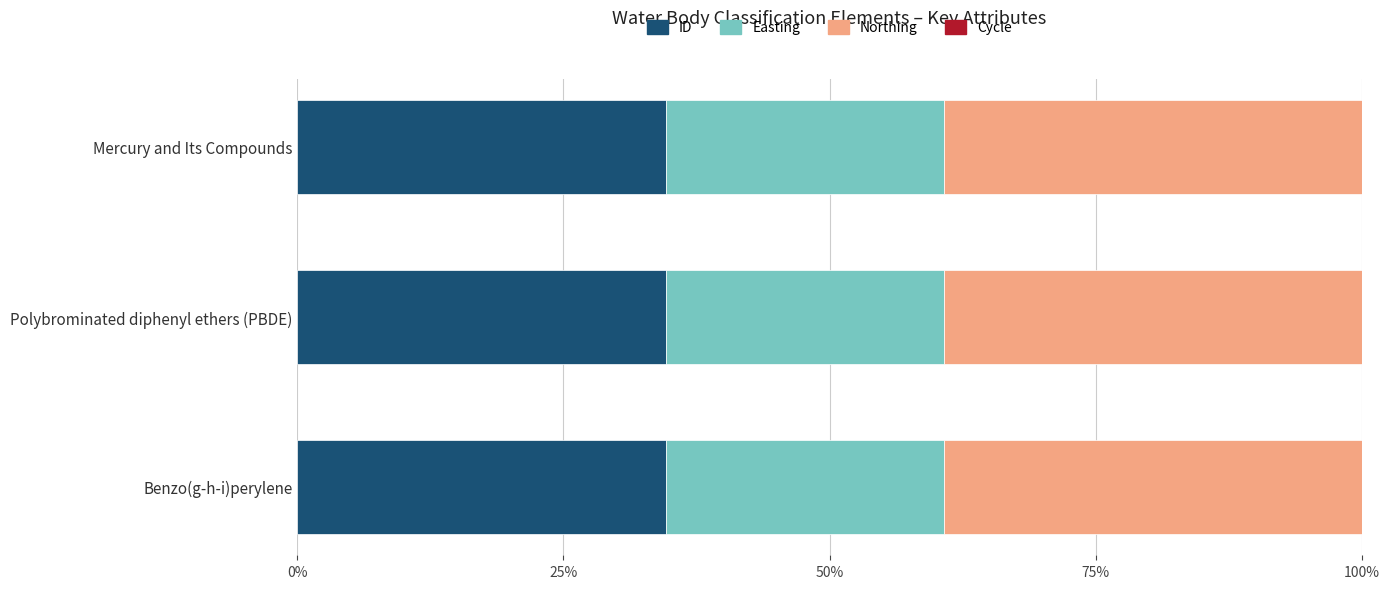

What is the sum of all ID values?

103.8